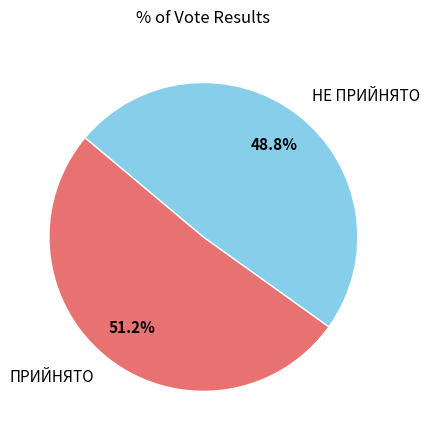

Rank the categories by value from lowest to highest.

НЕ ПРИЙНЯТО, ПРИЙНЯТО